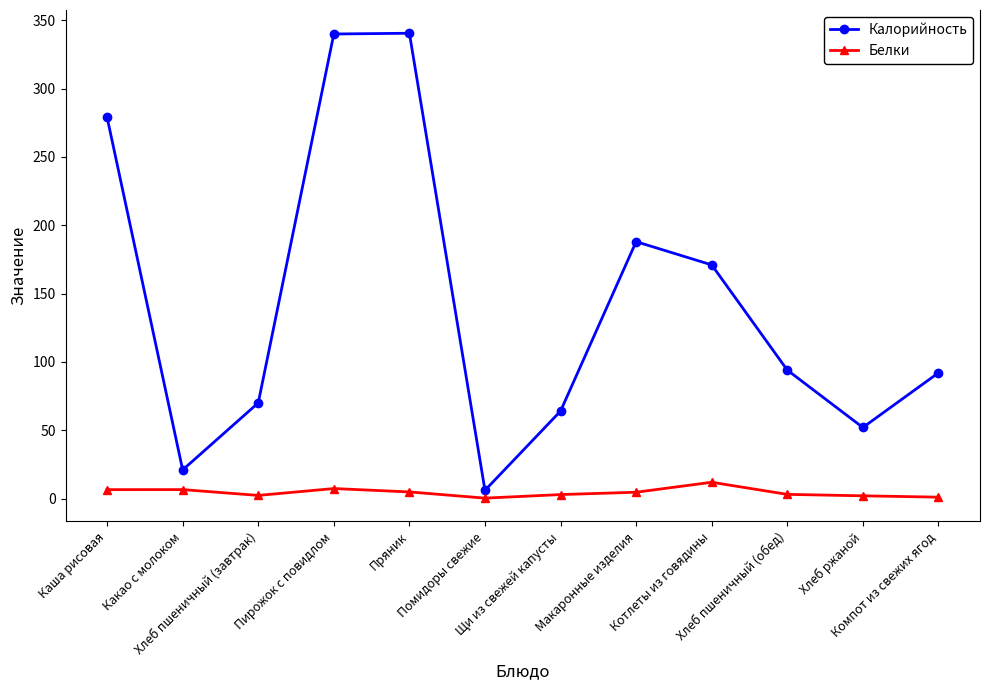

Which series has the largest range (max minus min)?

Калорийность